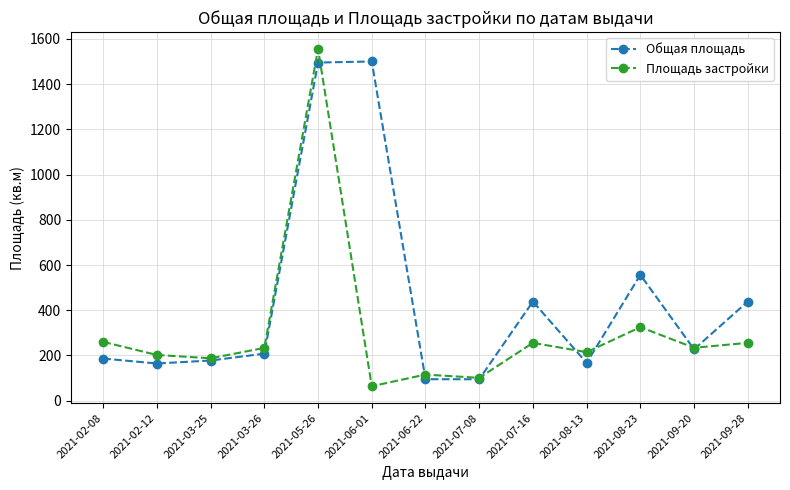

What is the approximate value of Площадь застройки at 2021-03-25?

187.5